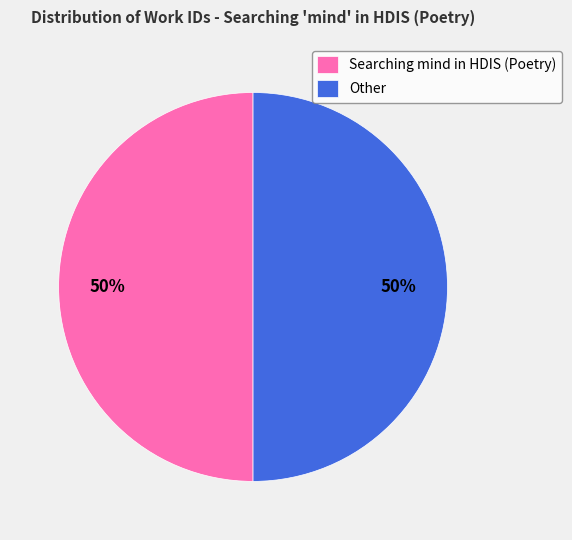

To the nearest percent, what is the average slice percentage?

50%